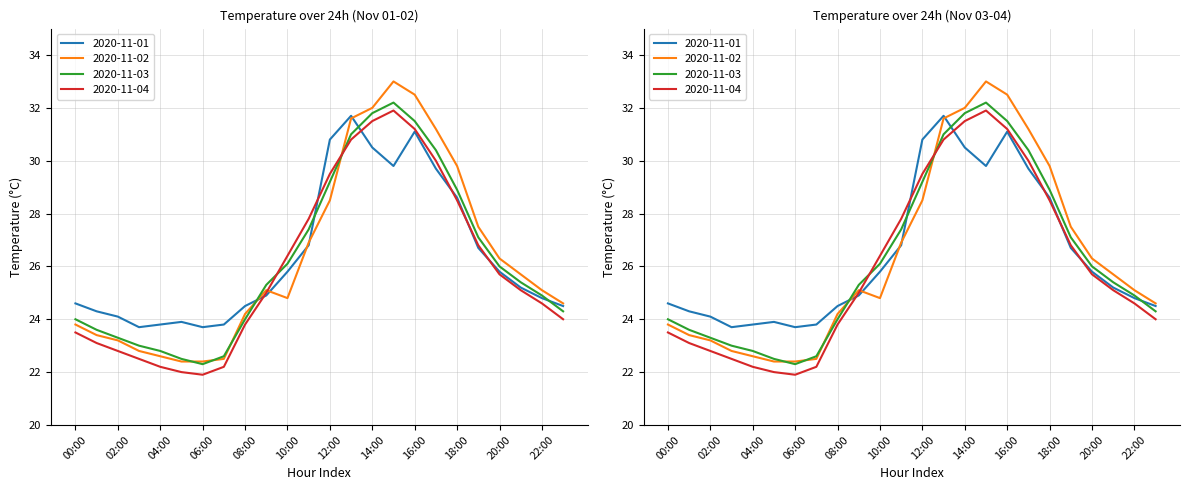

How many distinct data groups are displayed?

4